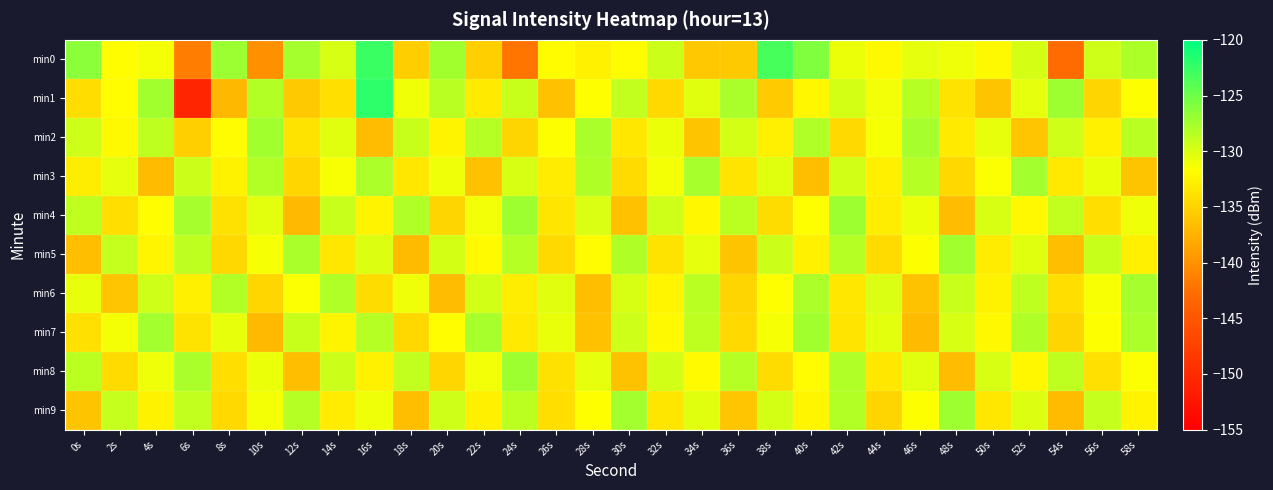

What is the total value across all series at 16s?

-1298.2